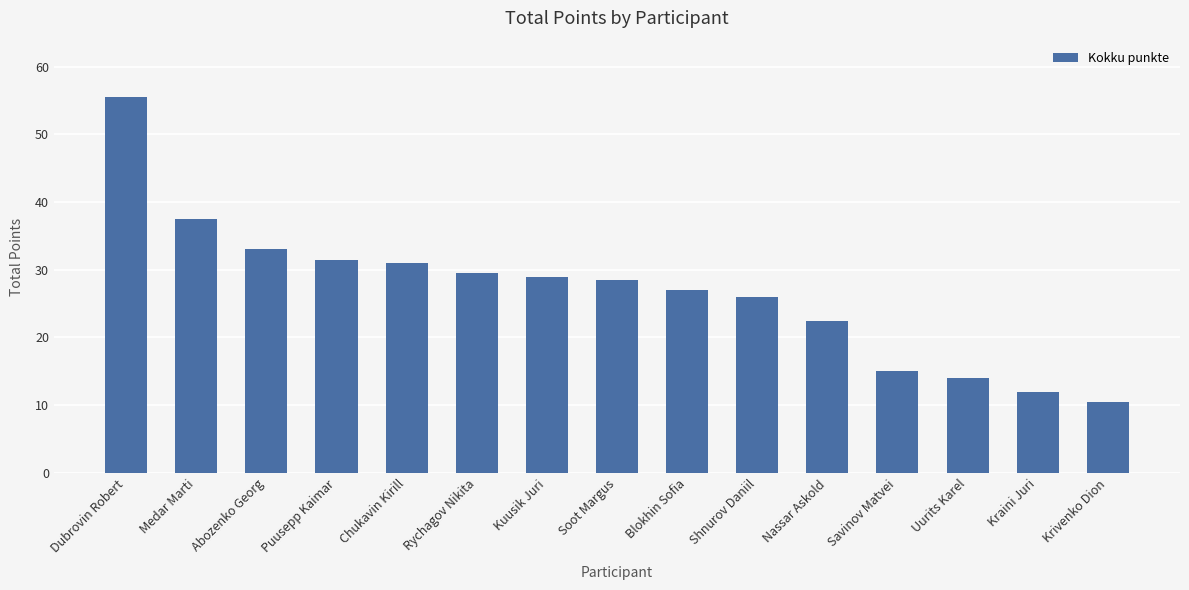

Between Krivenko Dion and Rychagov Nikita, which is larger?

Rychagov Nikita